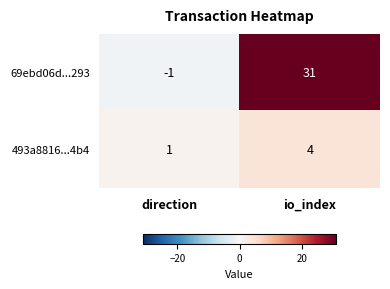

What is the average value of the 69ebd06d...293 series?

15